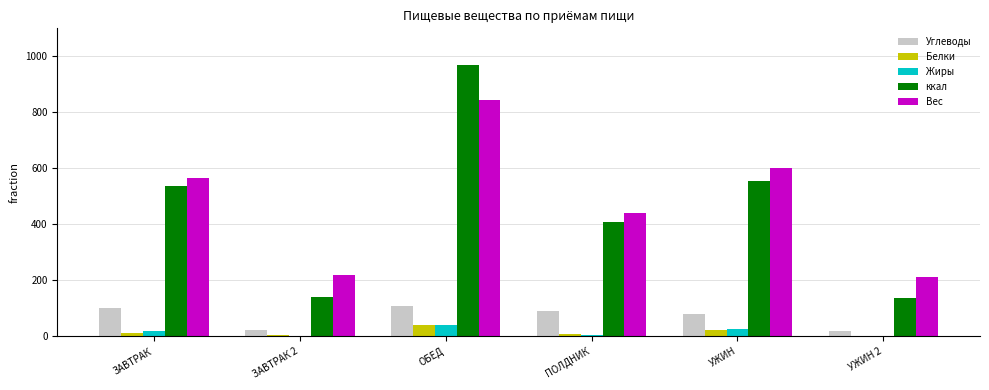

At which category is the sum across all series the highest?

ОБЕД